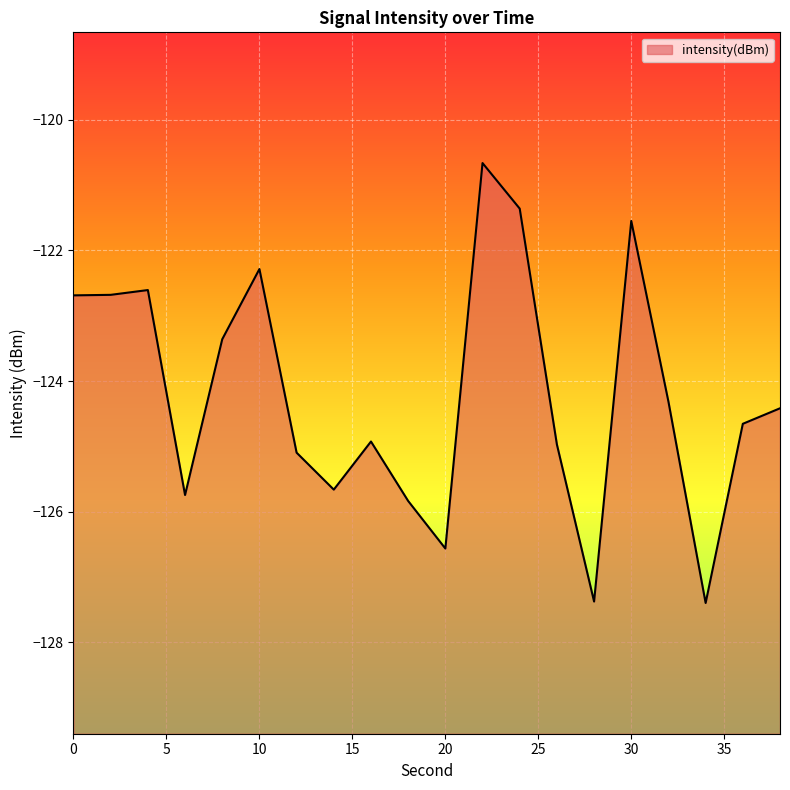

At which category does the chart reach its peak across all series?

22